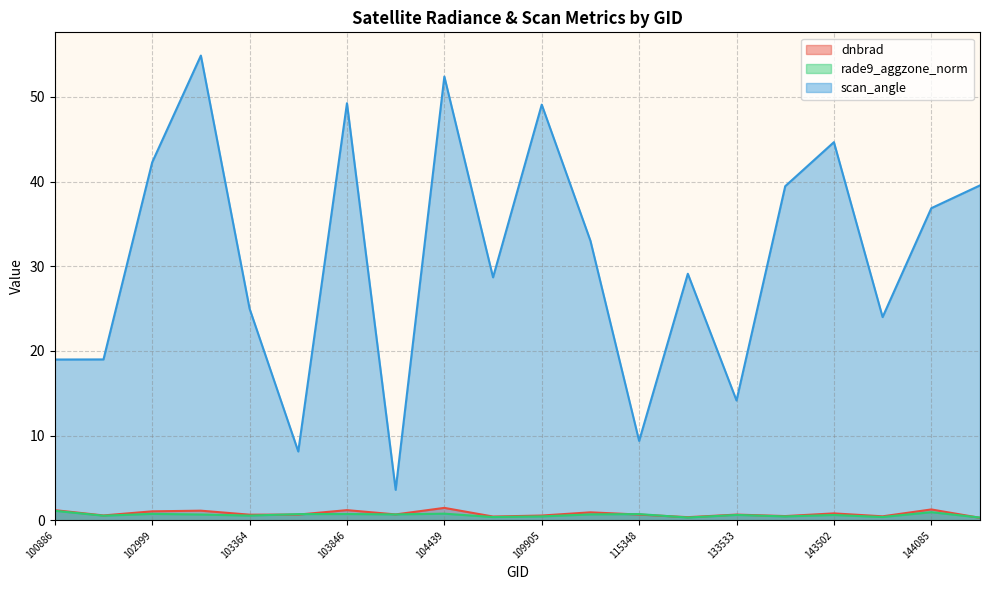

At which label is rade9_aggzone_norm closest to 0?

148812